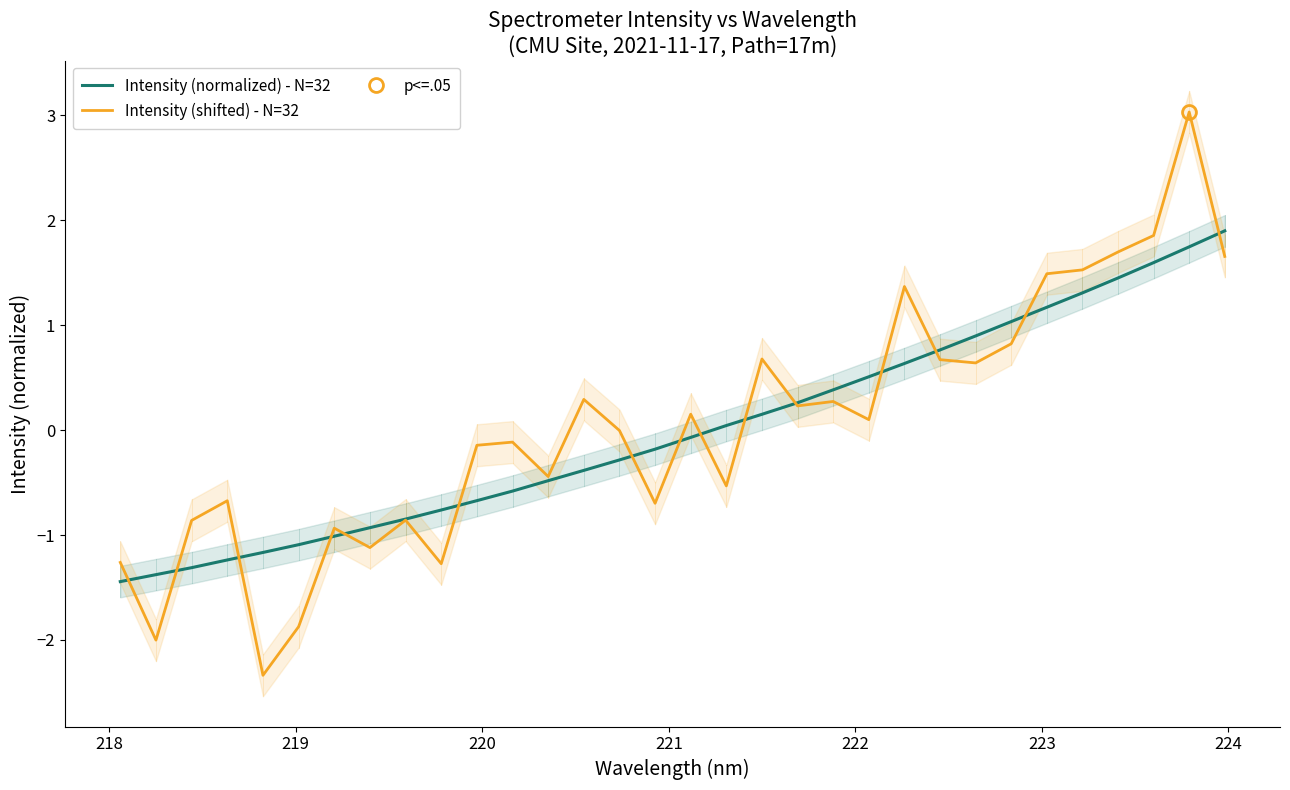

How many times do Intensity (normalized) - N=32 and Intensity (shifted) - N=32 cross each other?

15